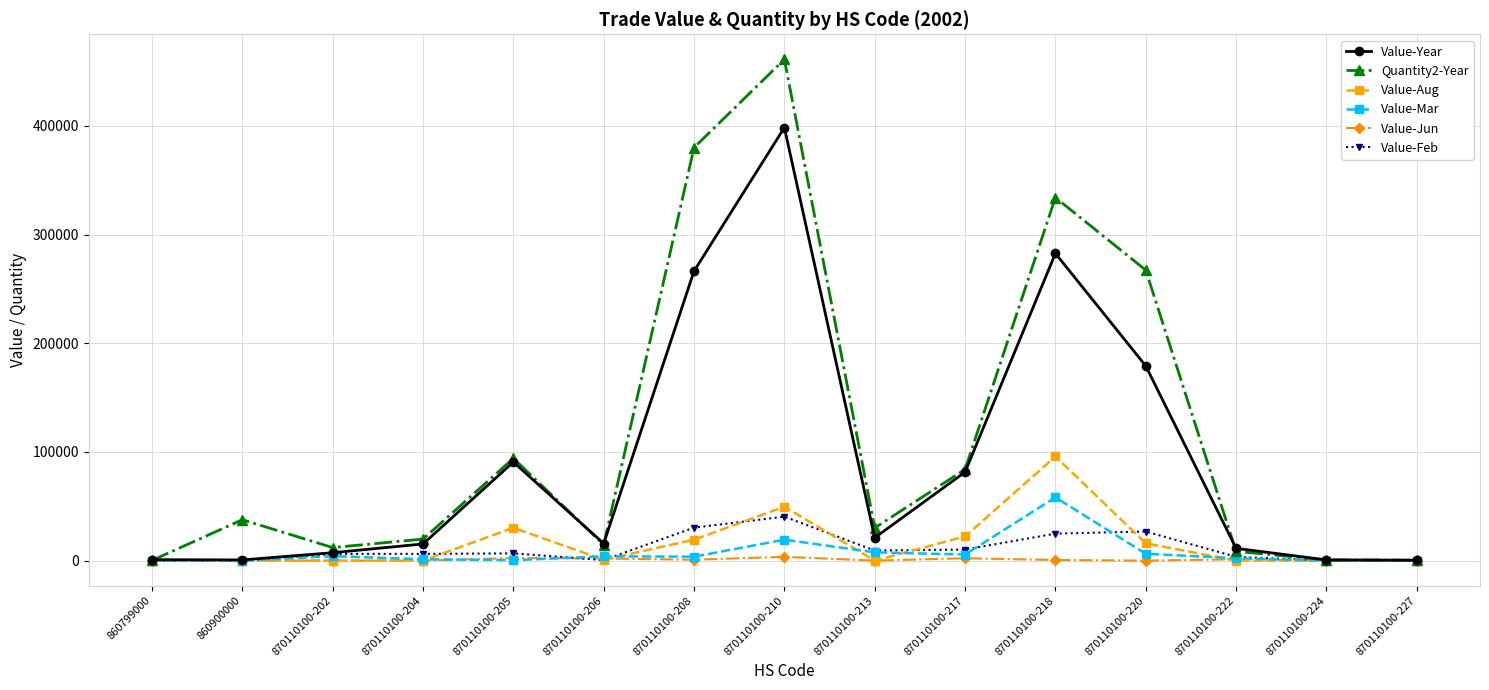

True or false: Value-Mar has more than 0 points higher than both neighbors.

True